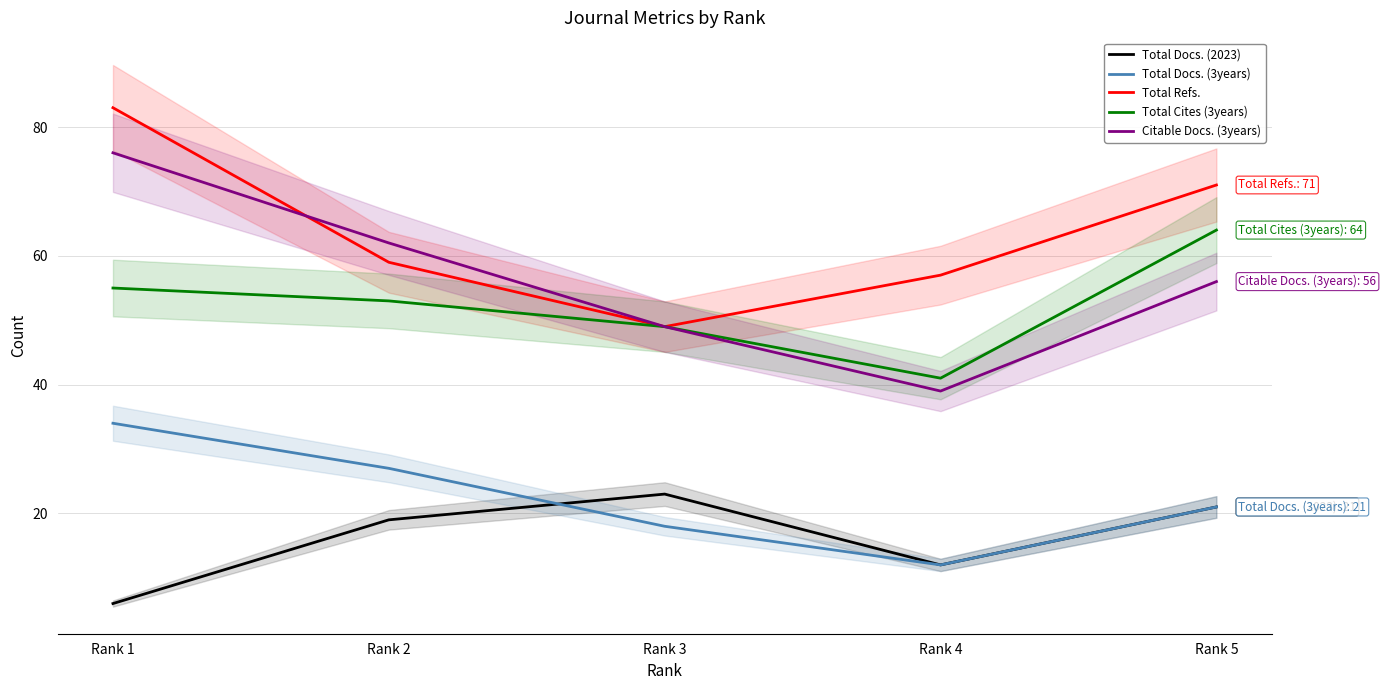

What is the sum of all Total Cites (3years) values?

262